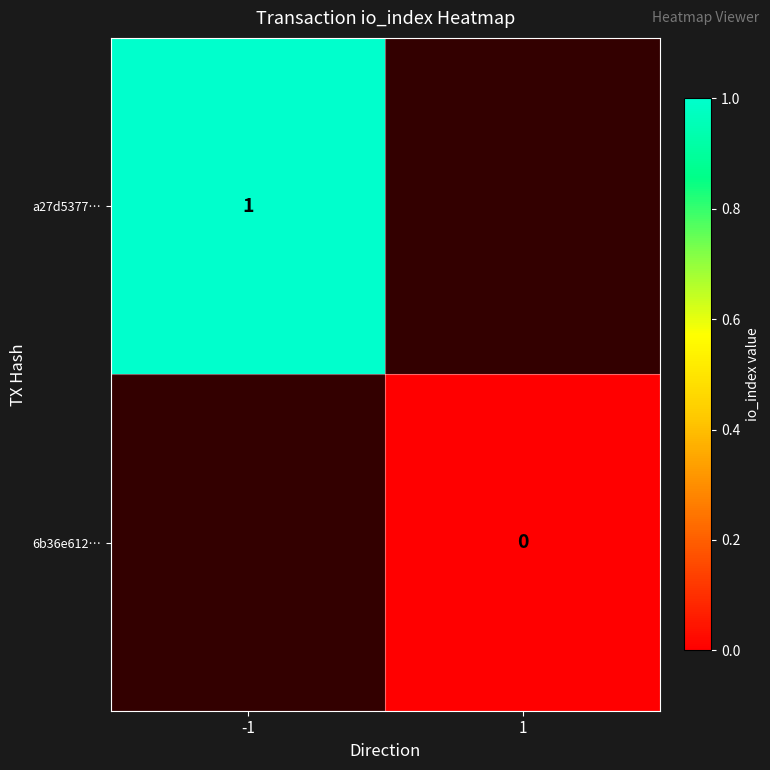

Which category has the lowest value in the a27d5377… series?

-1